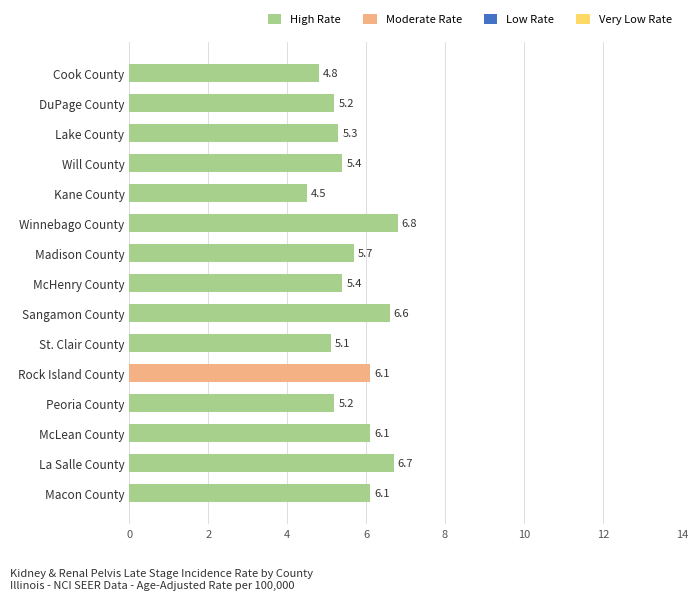

What is the approximate value at Peoria County?

5.2